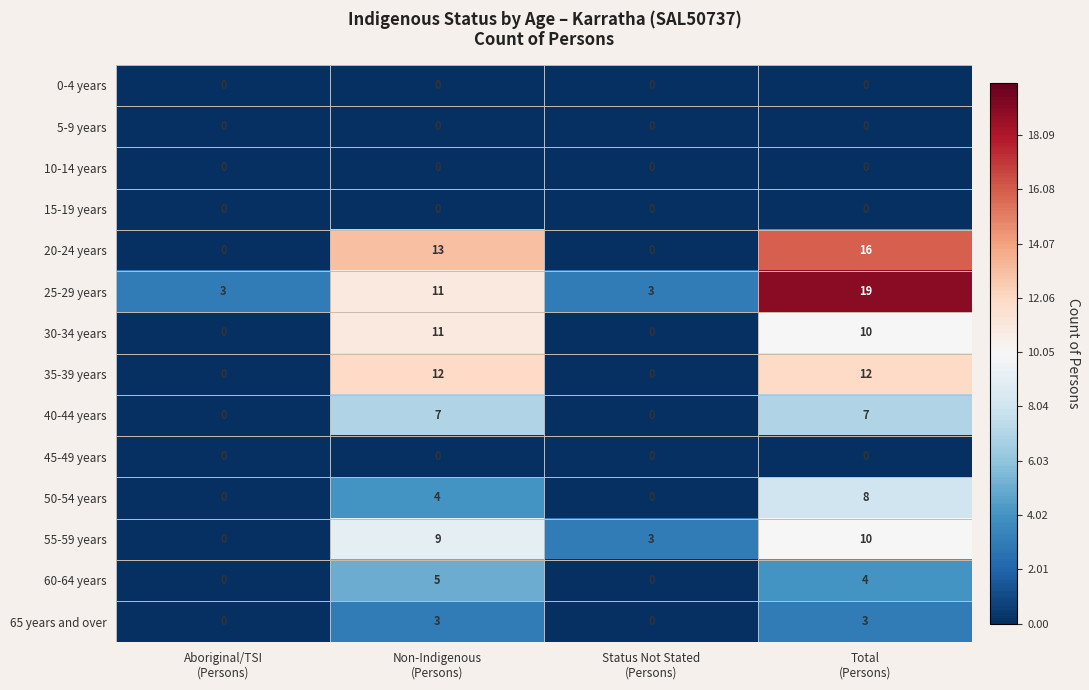

Which series has the largest total across all categories?

25-29 years